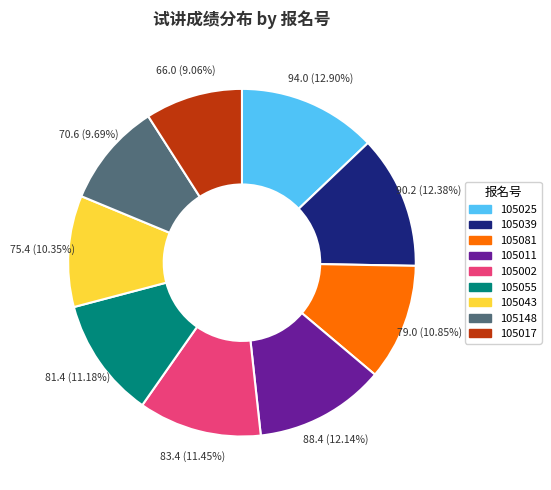

Does 105055 represent more than half of the total?

No